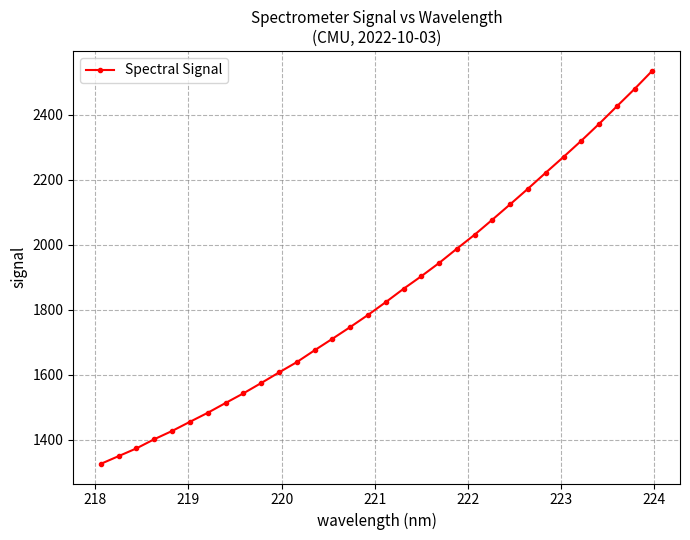

What is the sum of all values?

59155.4